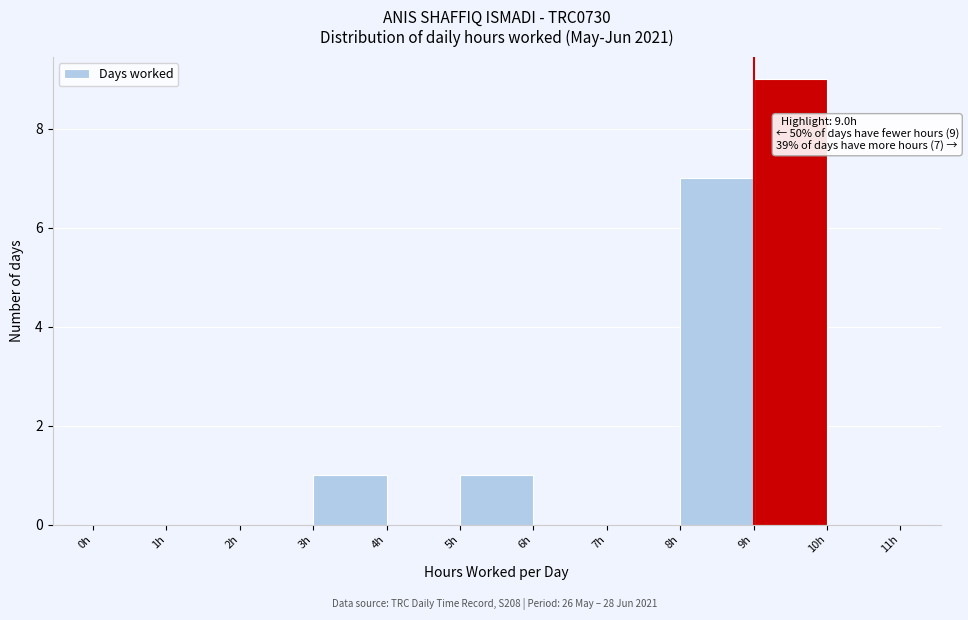

Over which range of the x-axis is the bar tallest?

9 to 10